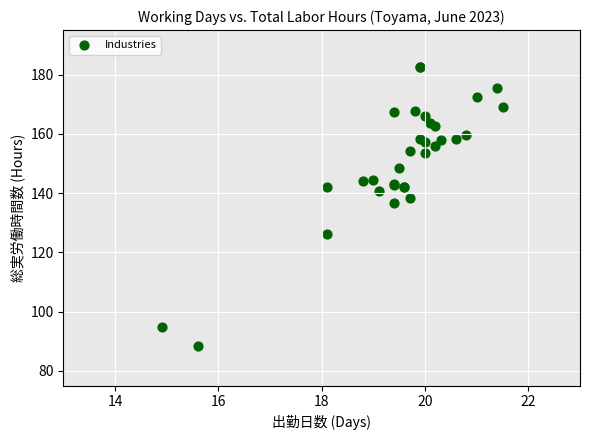

What Y value in the scatter plot is closest to 135?

136.7